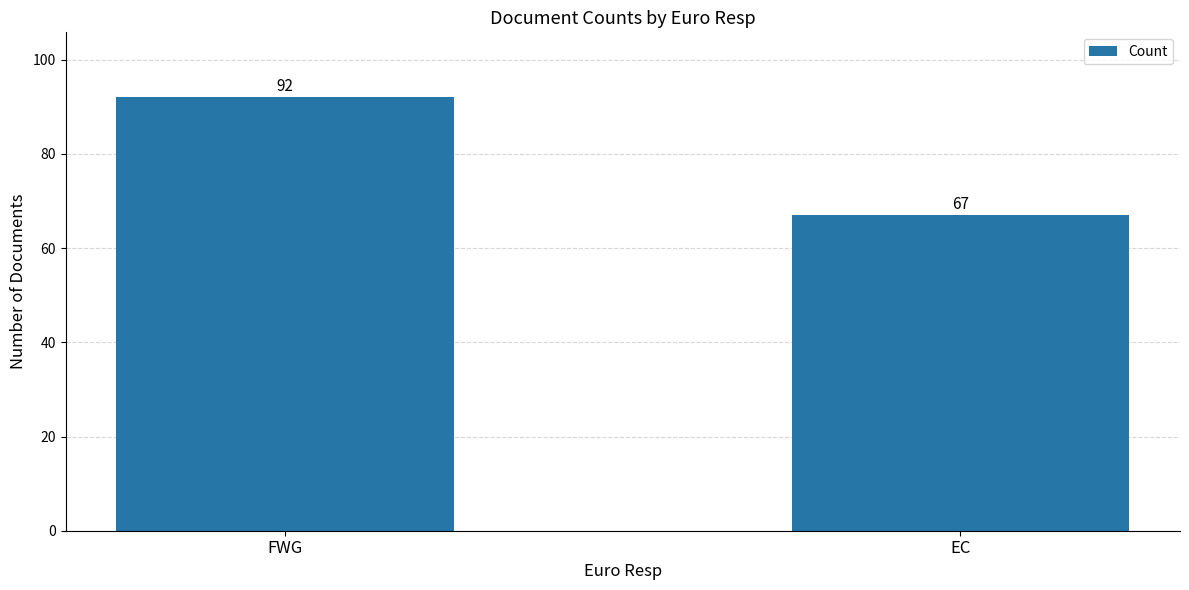

Is it true that the value at FWG is 145?

False